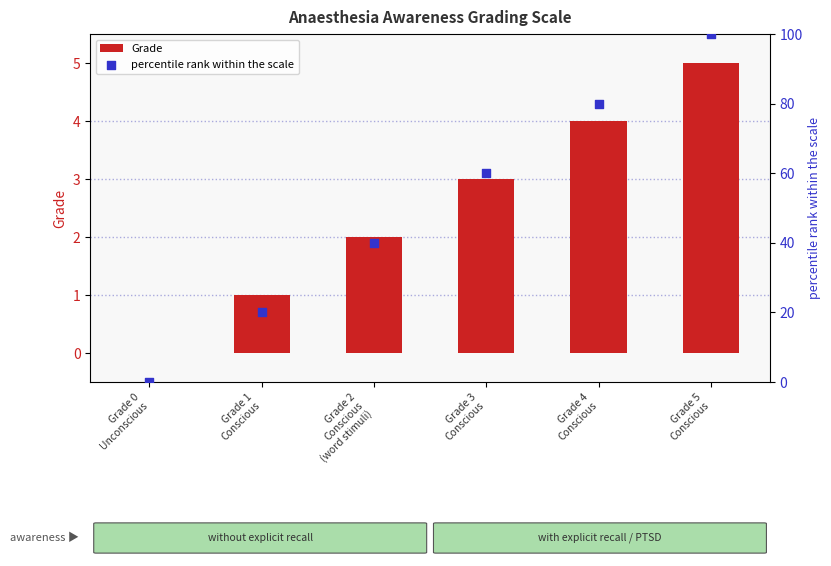

Is the value of Grade at Grade 4
Conscious greater than the value of percentile rank within the scale at Grade 4
Conscious?

No